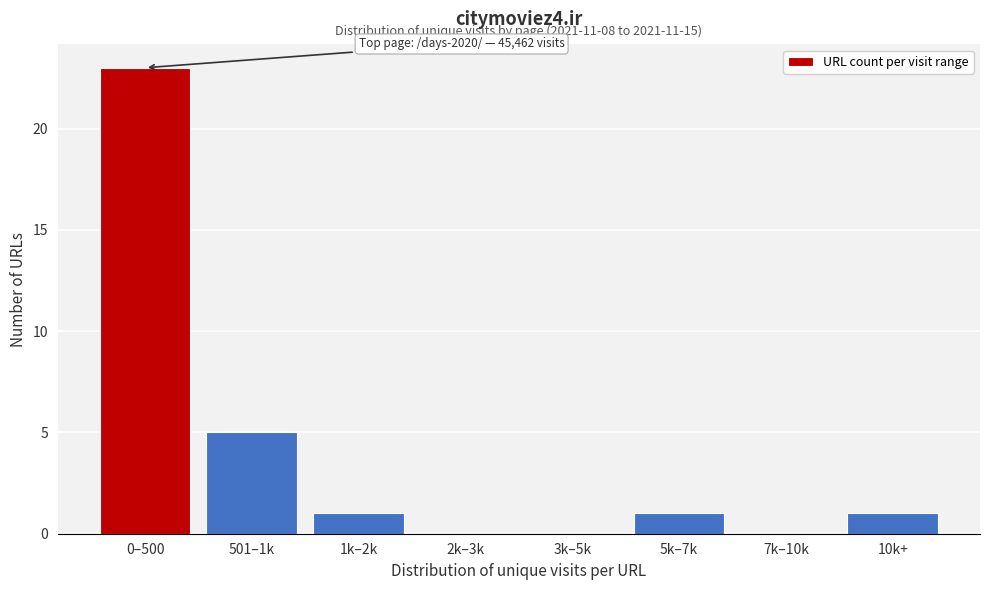

Reading right to left, list all the values displayed in this chart.

10k+=1	7k–10k=0	5k–7k=1	3k–5k=0	2k–3k=0	1k–2k=1	501–1k=5	0–500=23